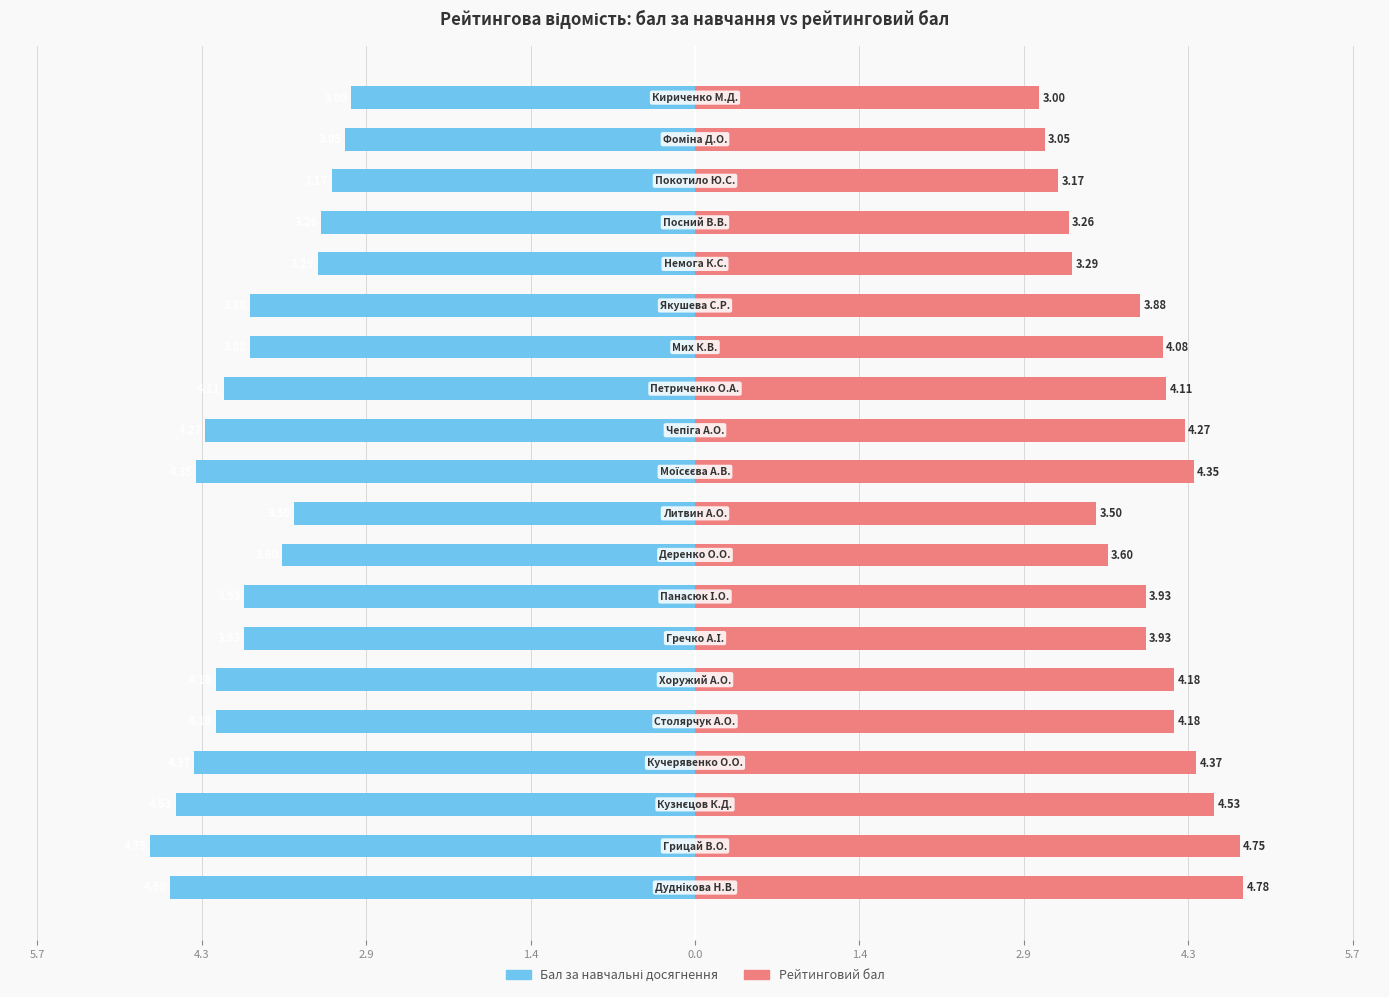

What is the difference between the maximum and minimum values in the Бал за навчальні досягнення series?

1.8